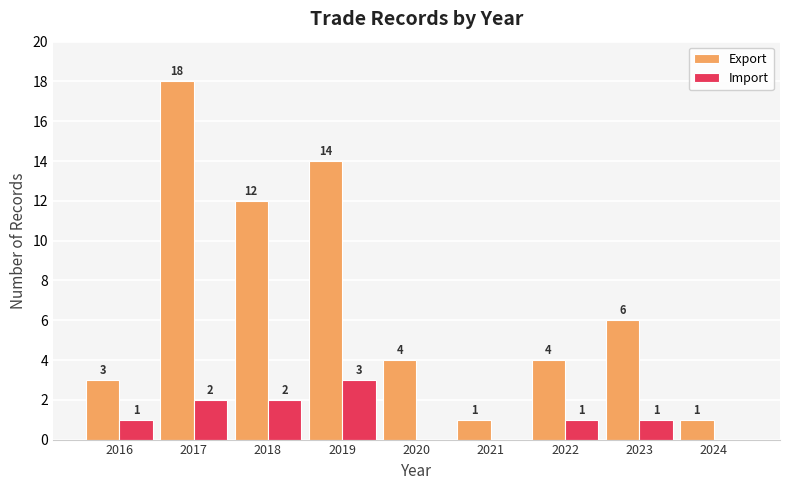

Which series has the largest total across all categories?

Export